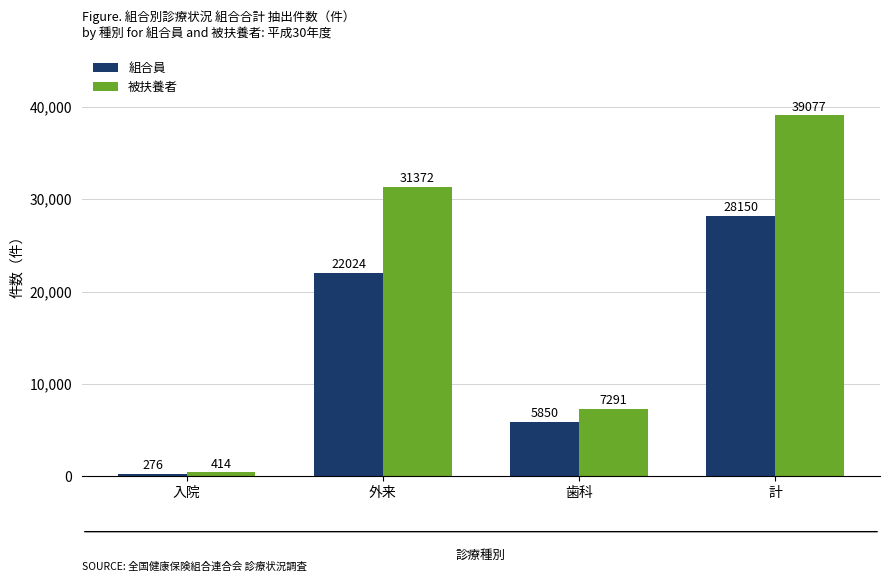

At which label is 組合員 closest to 14213?

外来